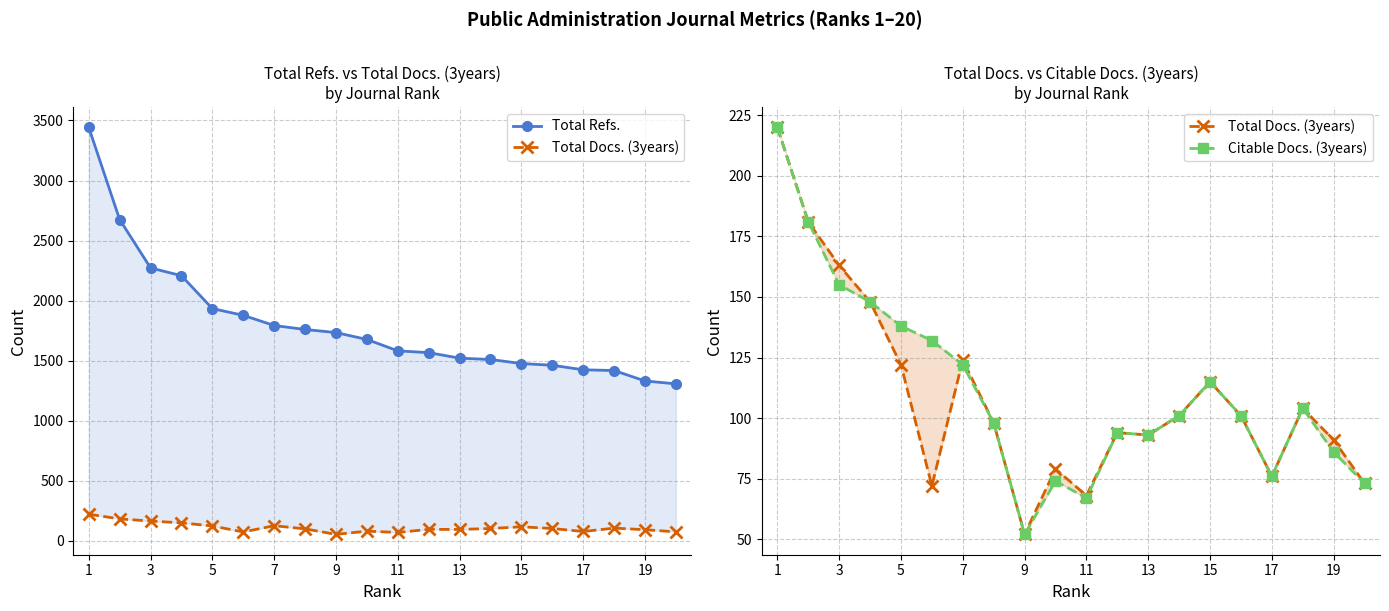

Between 15 and 10, which is larger?

10